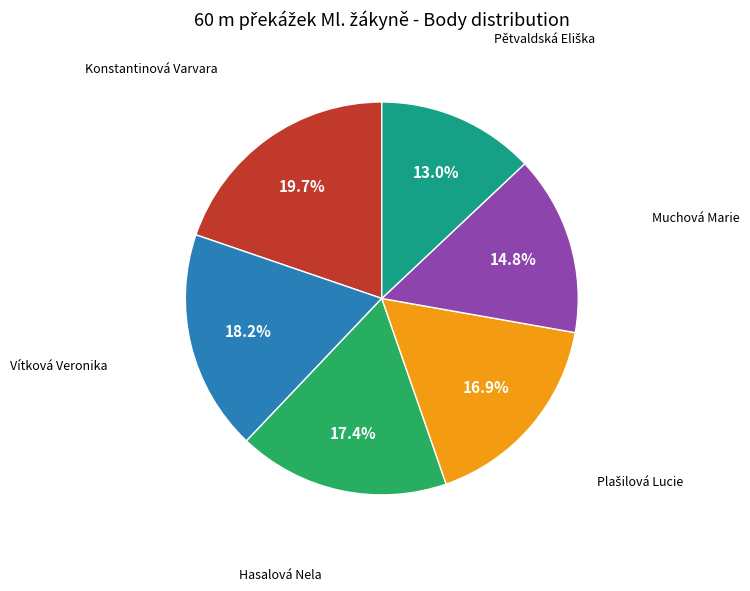

Is there any slice that represents more than half of the pie?

No